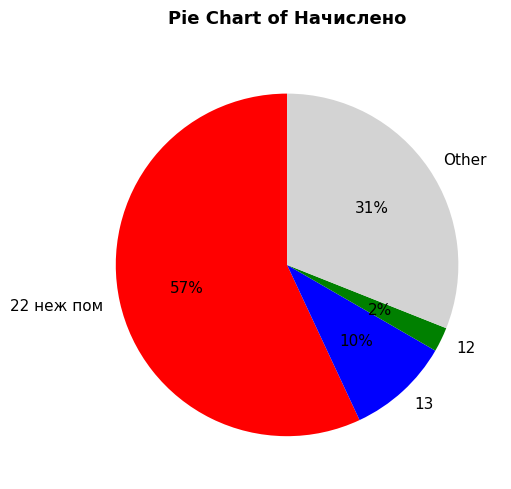

Which category has the biggest portion of the pie?

22 неж пом